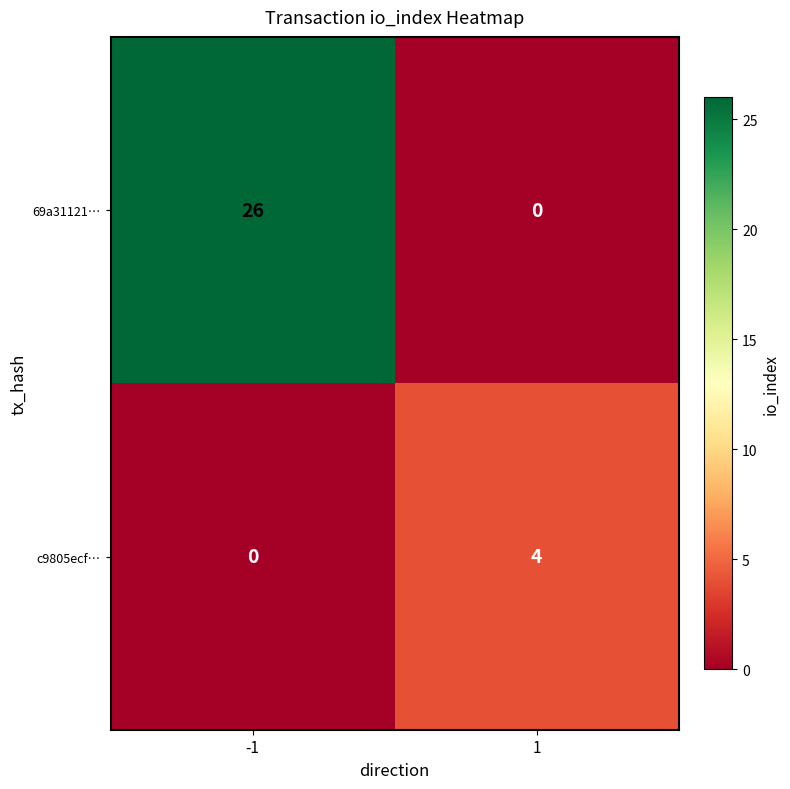

Between -1 and 1, which series saw the biggest shift?

69a31121…